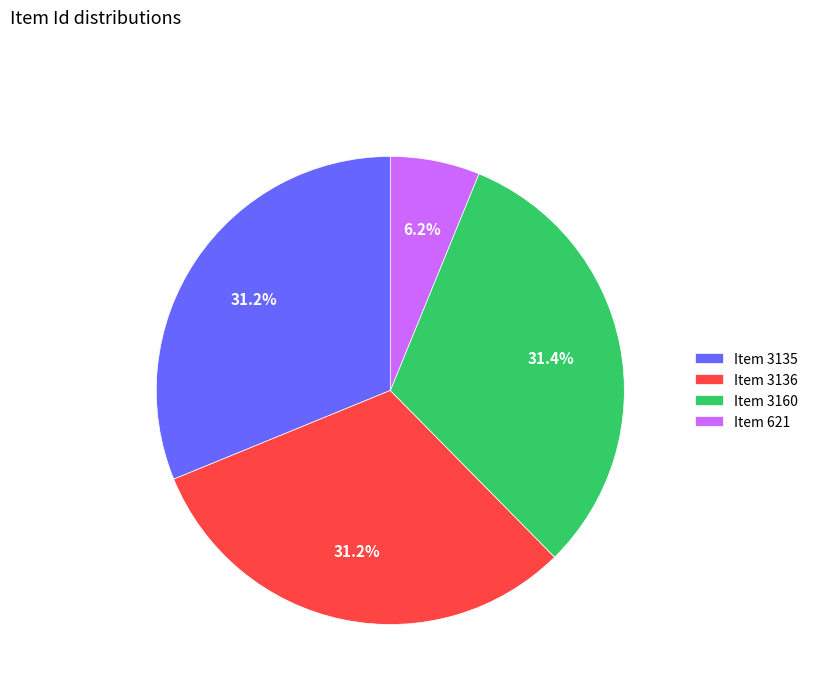

True or false: Item 3136 accounts for 31% of the total.

True